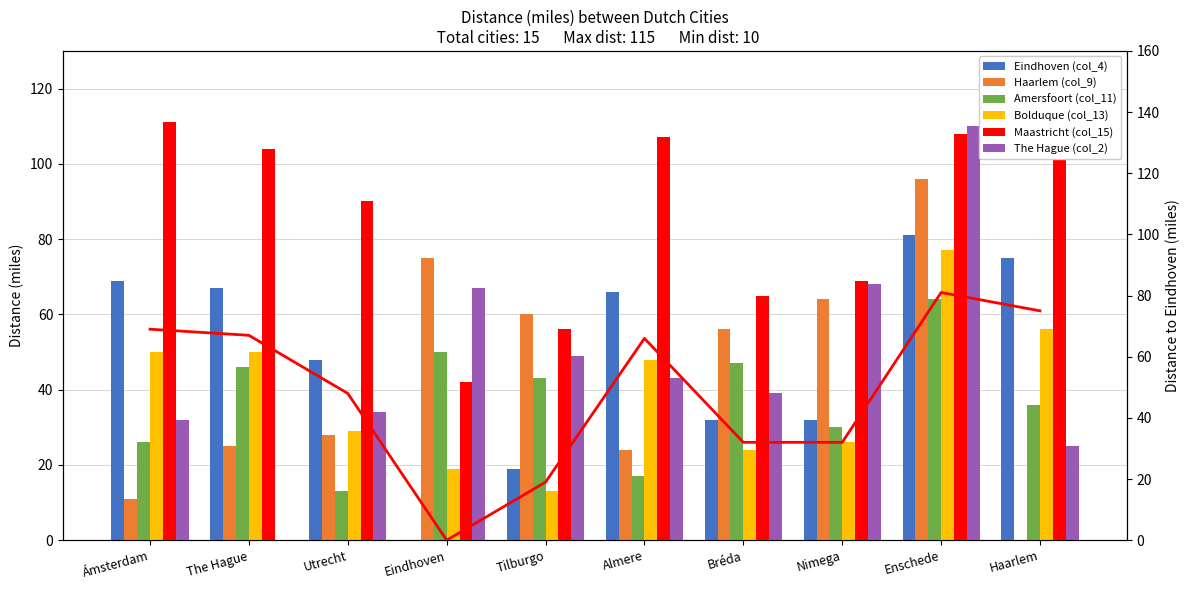

Which category has the lowest value in the Haarlem (col_9) series?

Haarlem